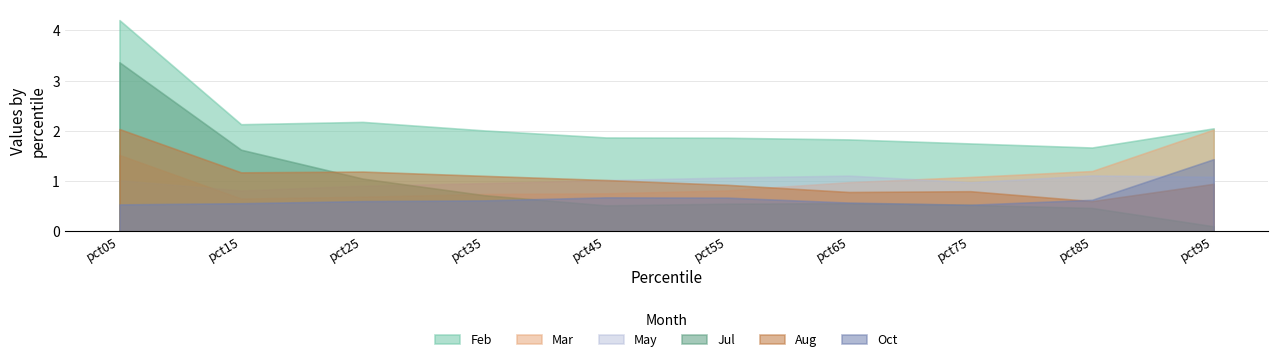

At which category does the chart reach its minimum across all series?

pct95